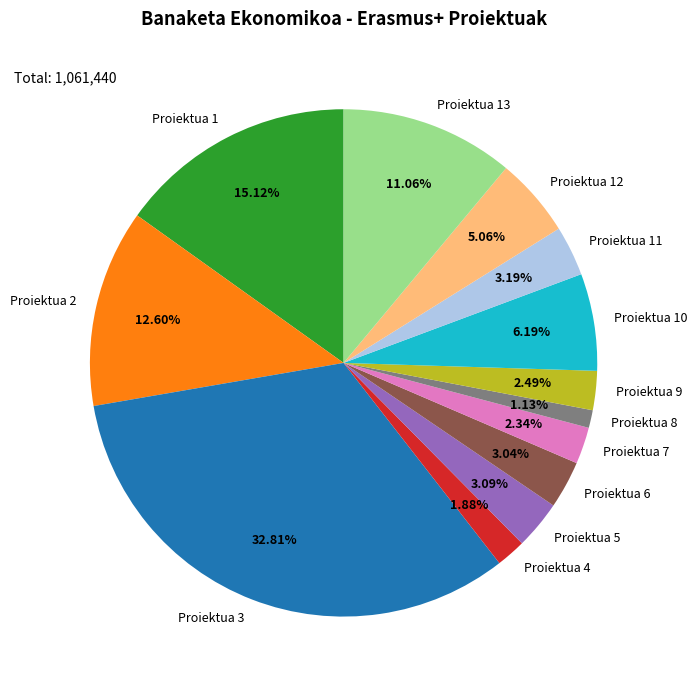

Is there a majority slice in this chart?

No